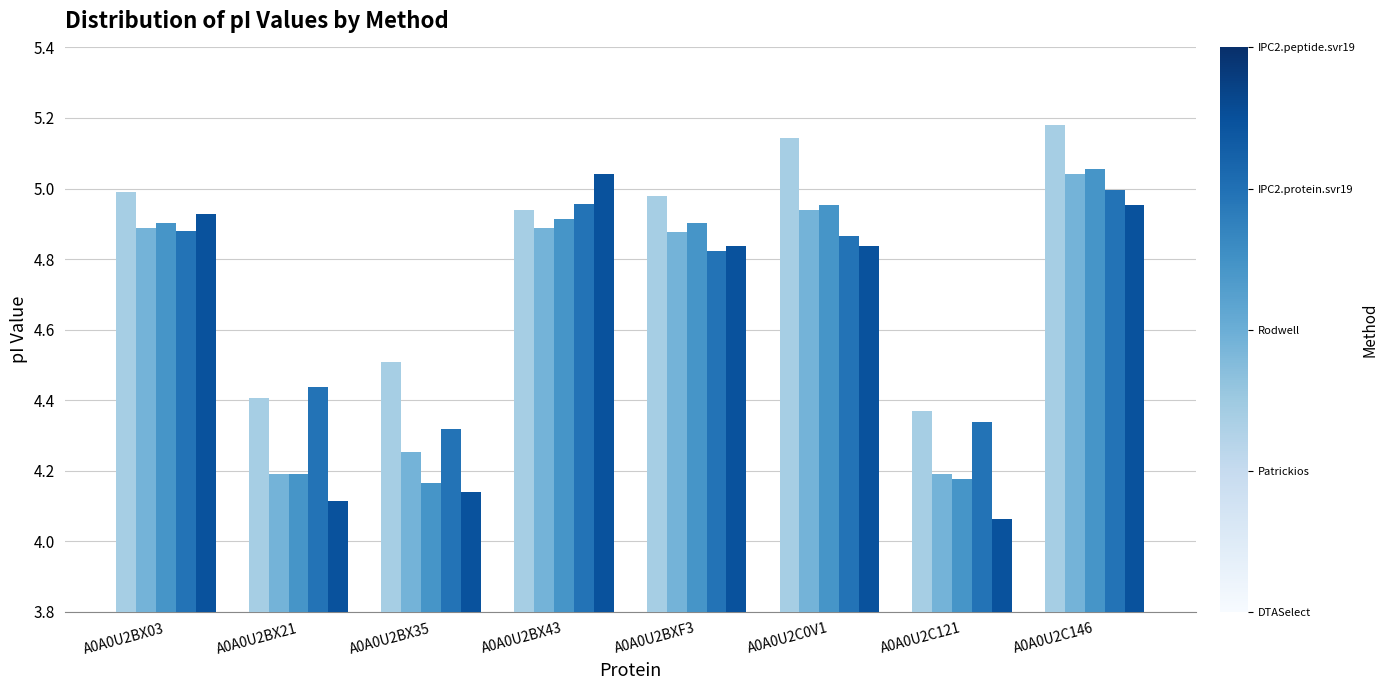

What is the label of the 4th bar from the right?

A0A0U2BXF3